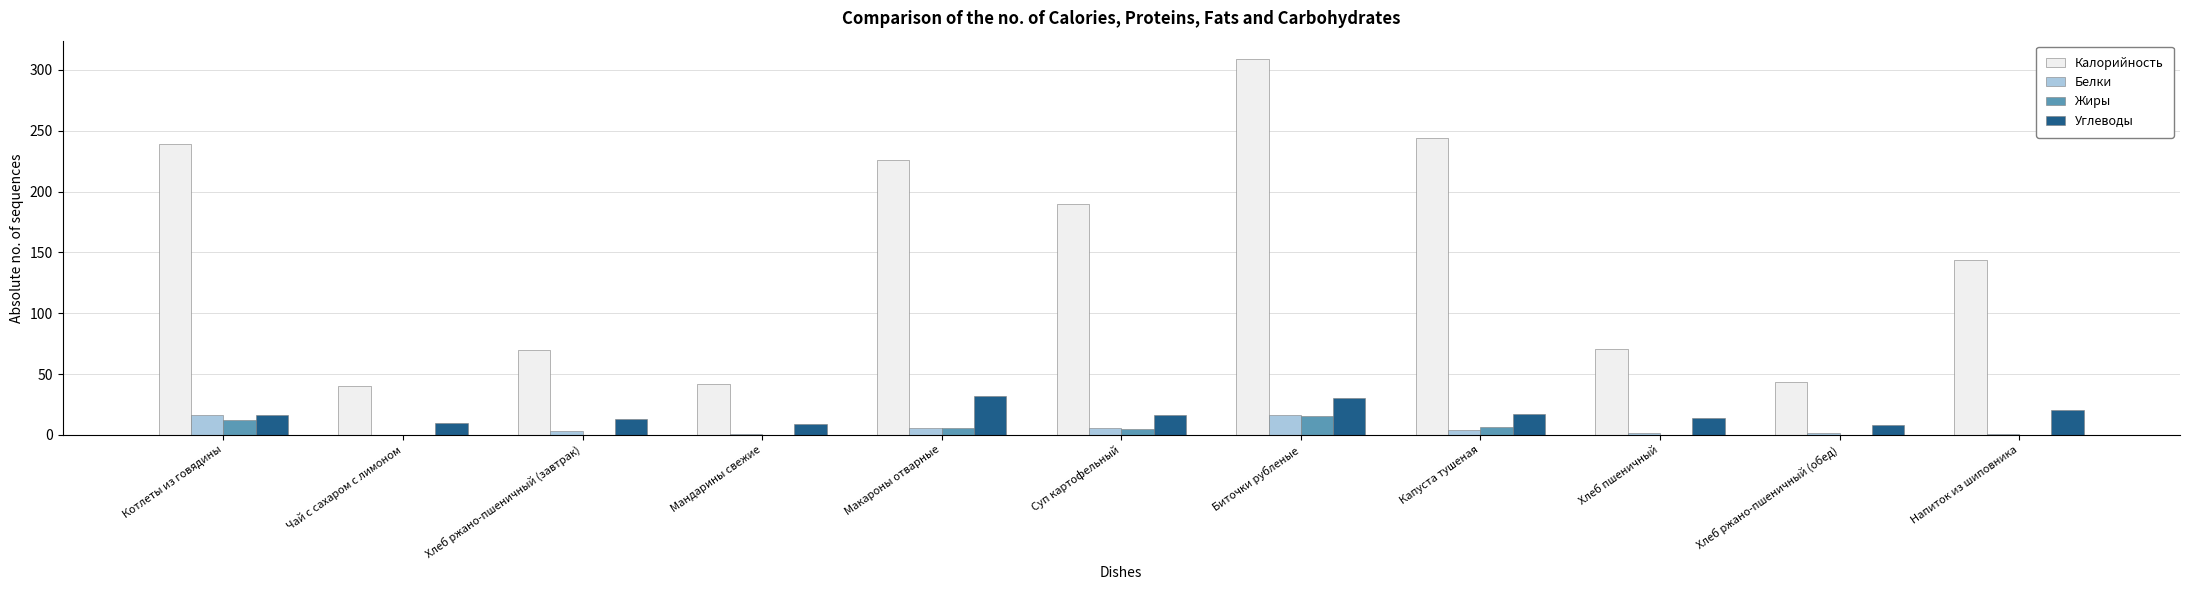

Where does the Калорийность series first go above 143?

Котлеты из говядины